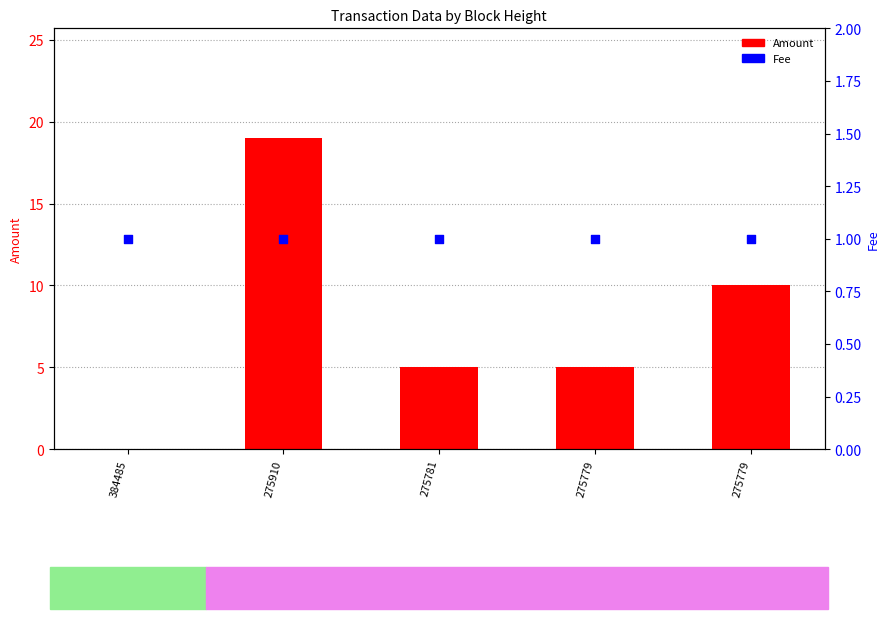

At which category is the sum across all series the highest?

275910